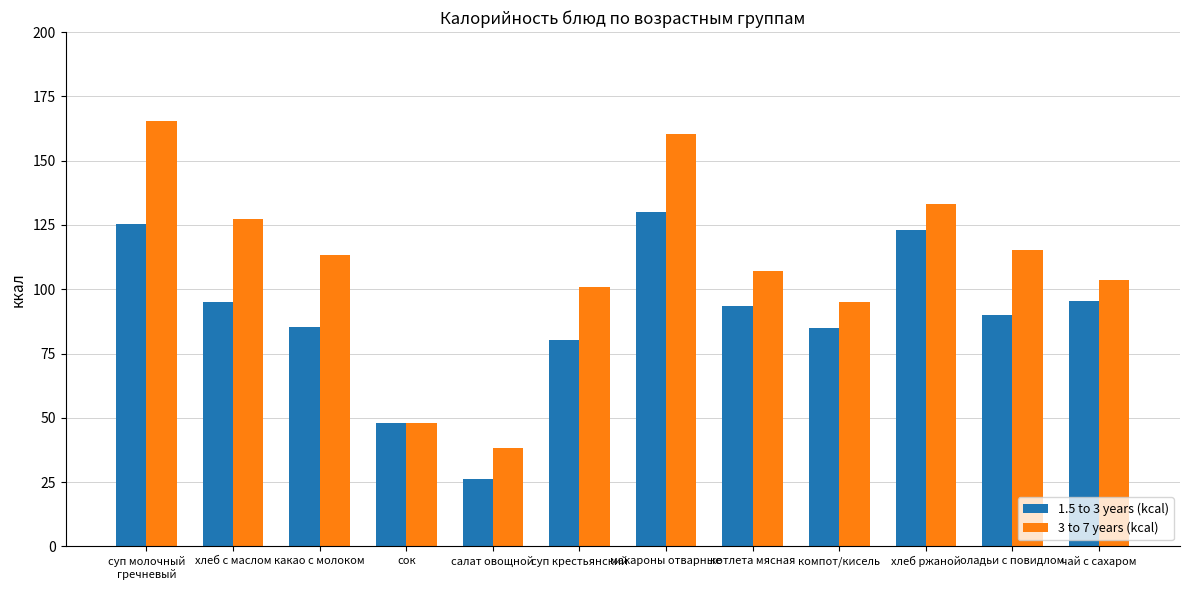

What is the minimum value for 3 to 7 years (kcal)?

38.3